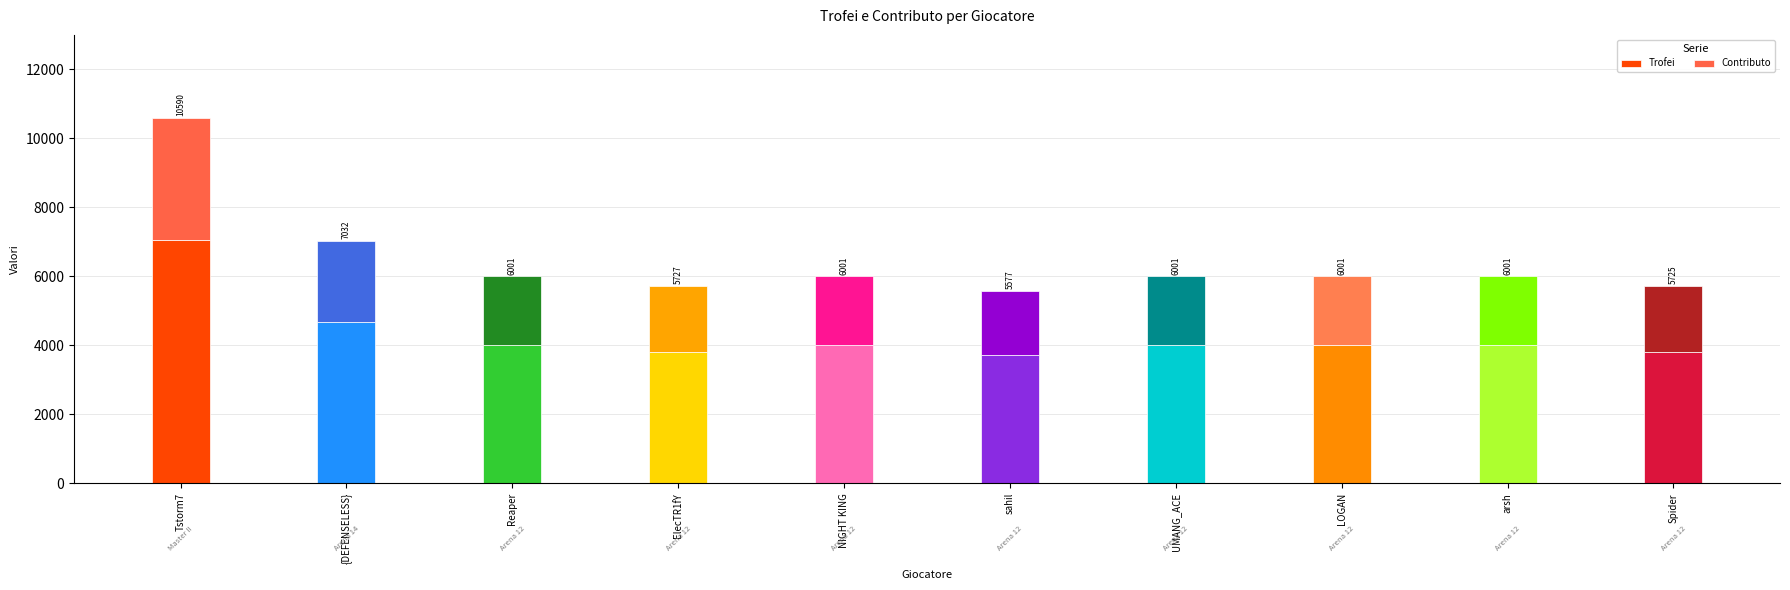

What is the average value of the Trofei series?

4311